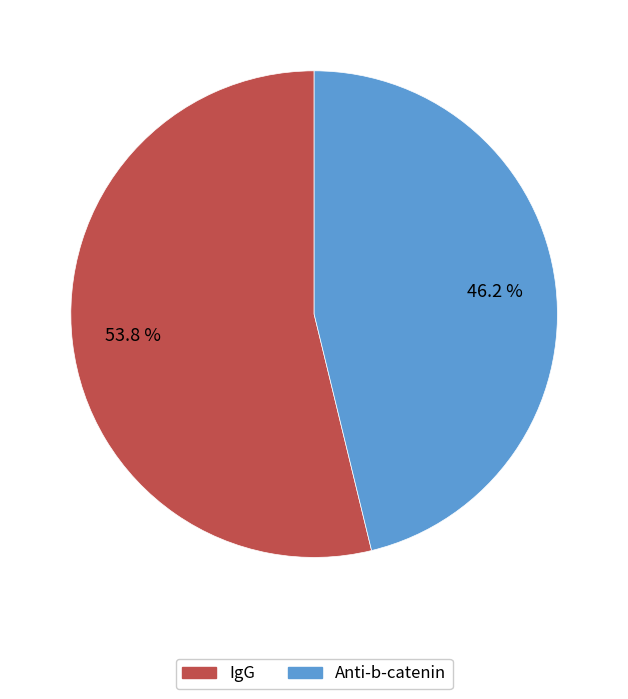

What portion of the pie excludes IgG?

46.2%